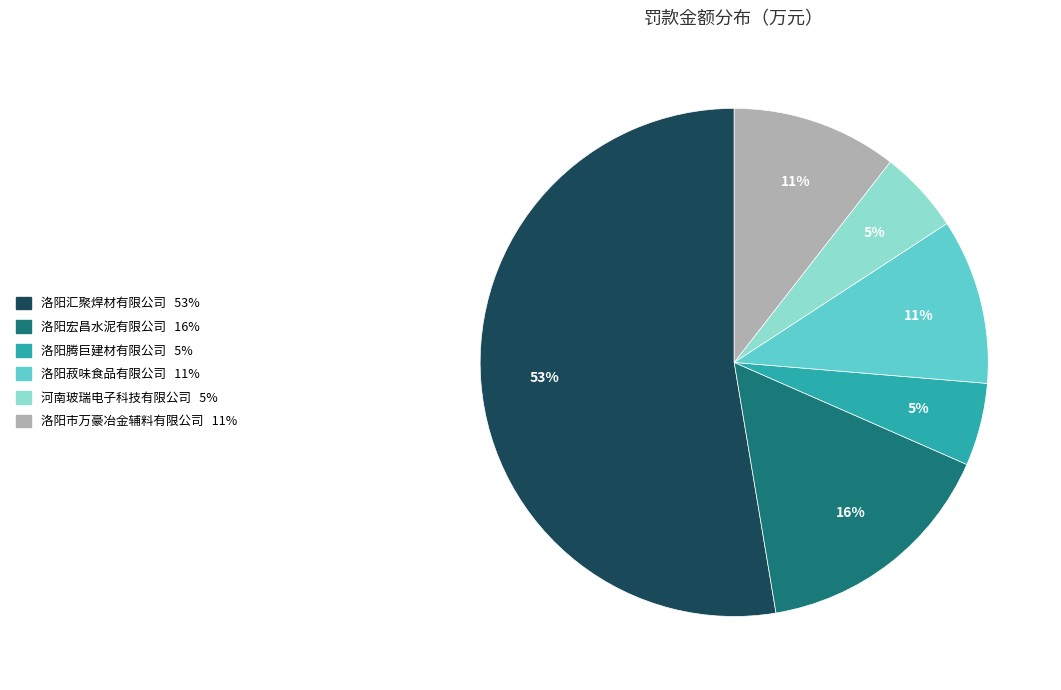

True or false: 洛阳腾巨建材有限公司 accounts for 1% of the total.

False